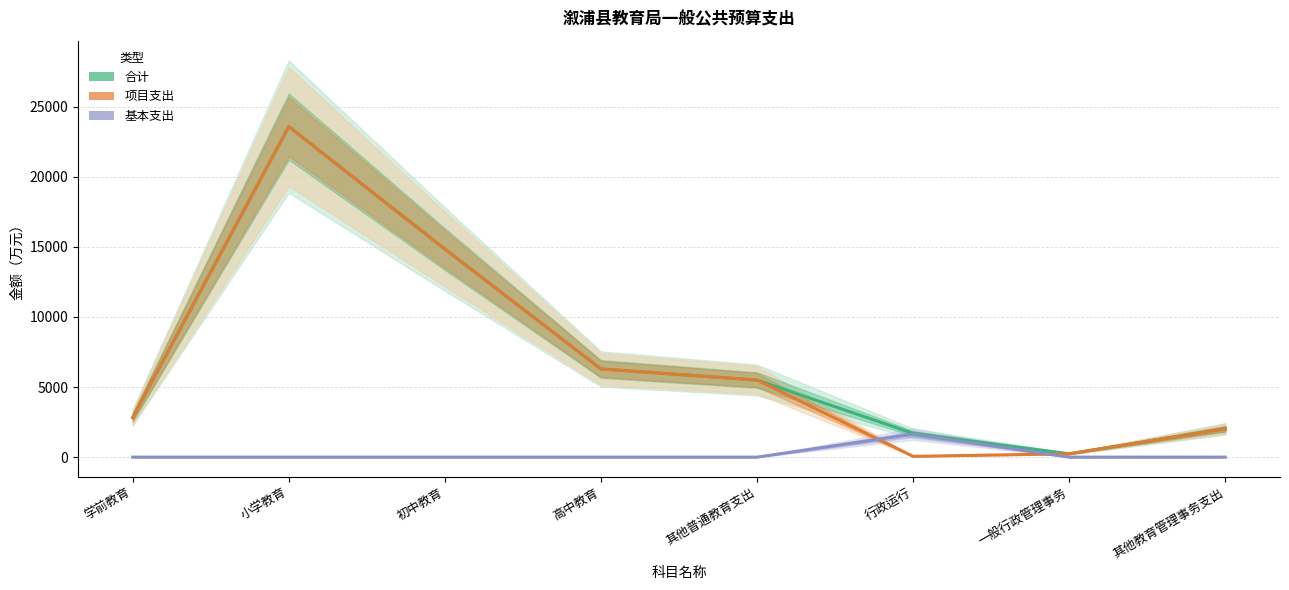

In 项目支出, how many points are lower than both neighbors (excluding endpoints)?

1